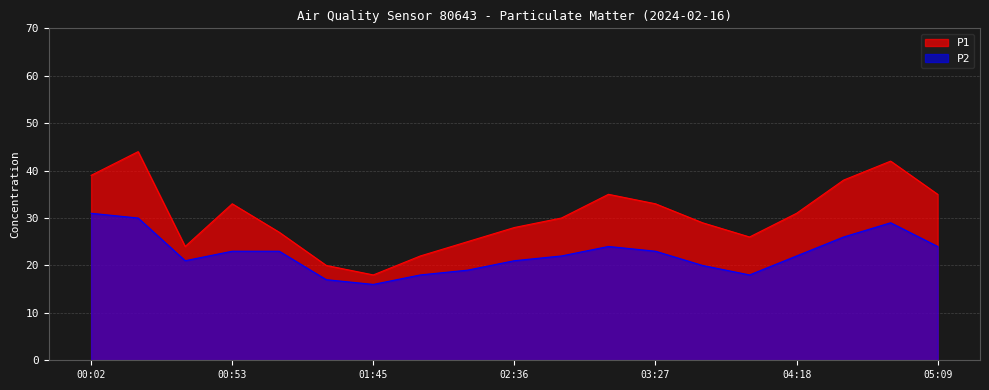

What is the sum of all P2 values?

427